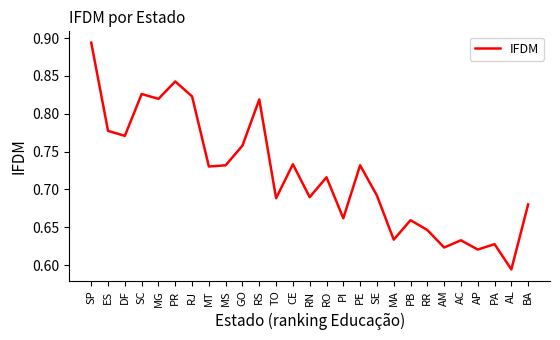

How many lines are shown in the chart?

1